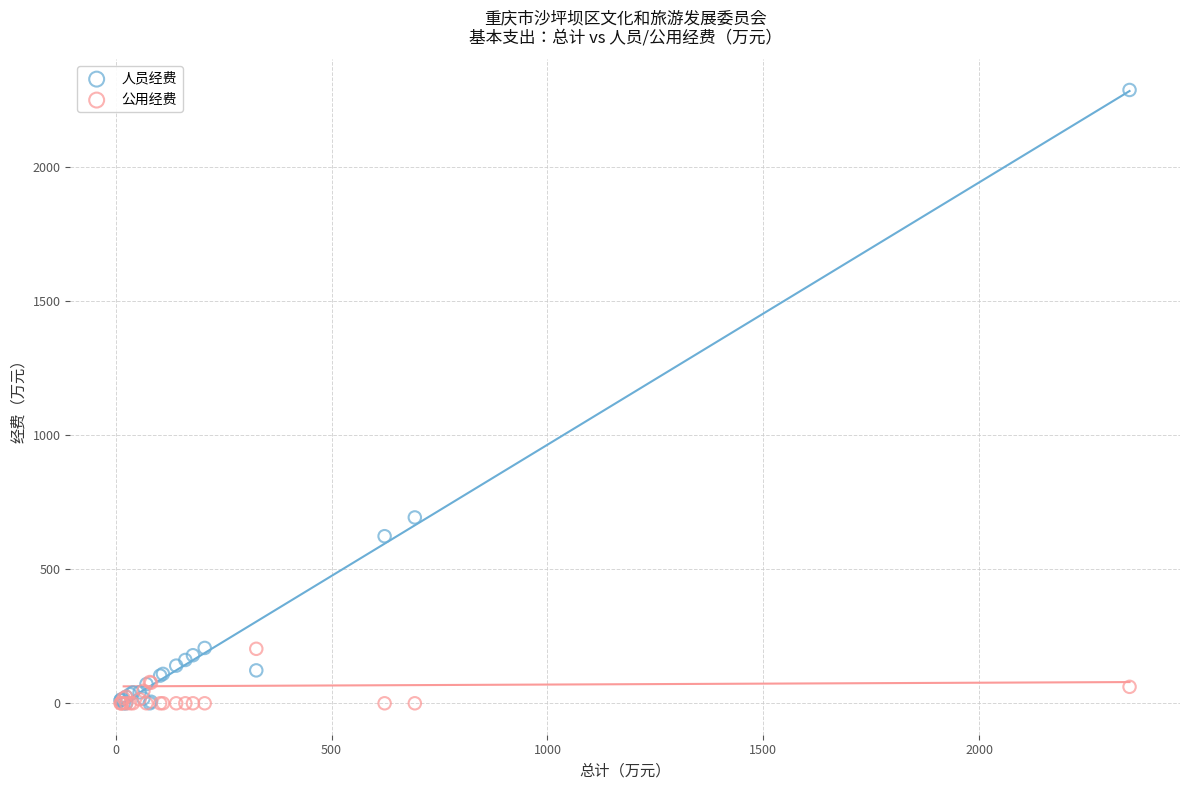

What are all the series names shown in the legend?

人员经费, 公用经费